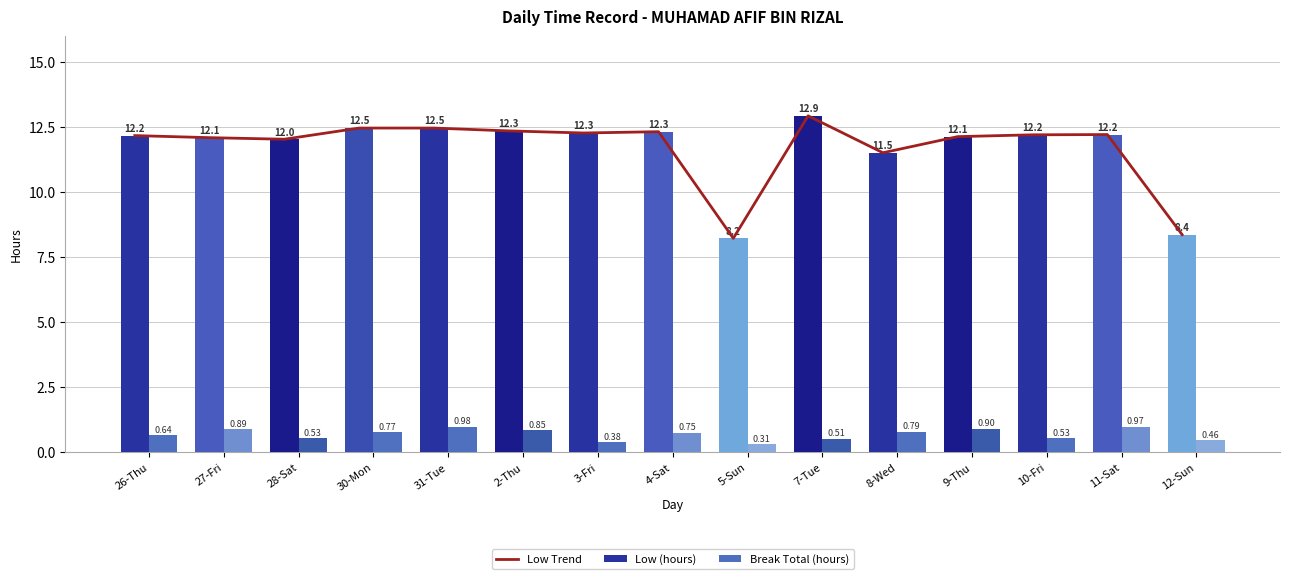

True or false: Break Total (hours) has a value of 0.8 at 8-Wed.

True